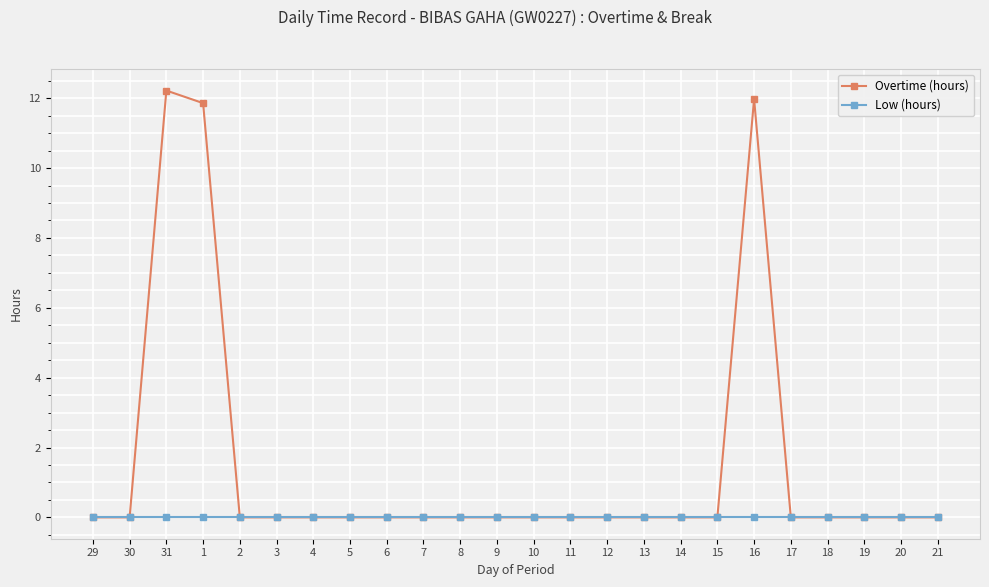

Which series changed the most between 31 and 20?

Overtime (hours)